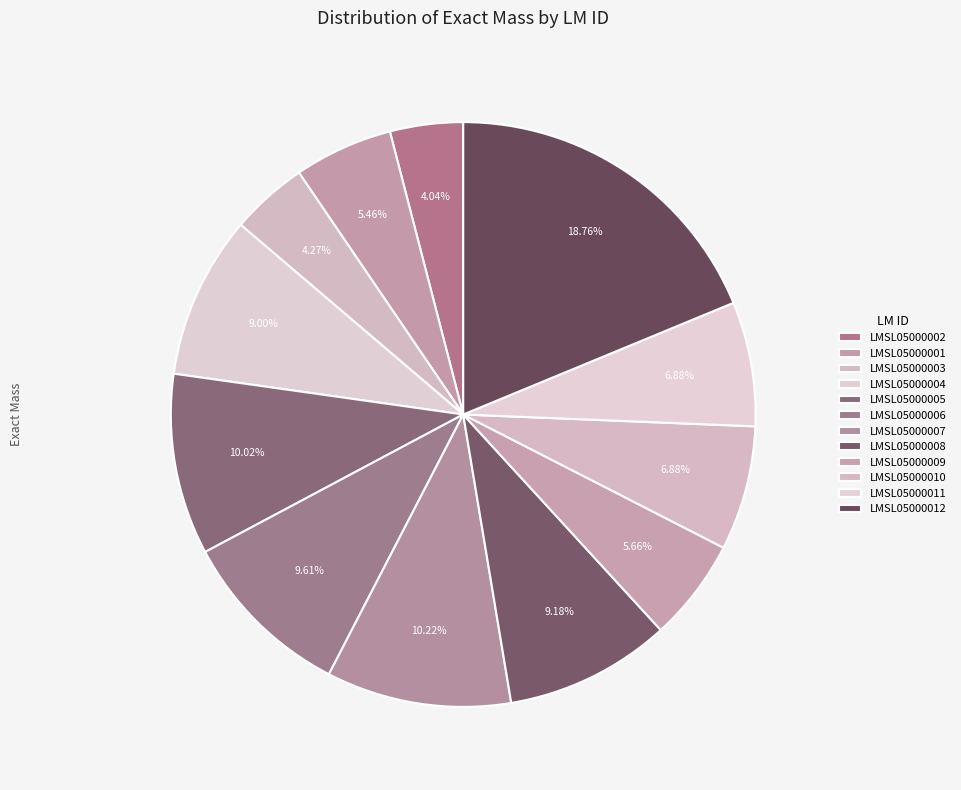

Rank the categories by value from lowest to highest.

LMSL05000002, LMSL05000003, LMSL05000001, LMSL05000009, LMSL05000010, LMSL05000011, LMSL05000004, LMSL05000008, LMSL05000006, LMSL05000005, LMSL05000007, LMSL05000012